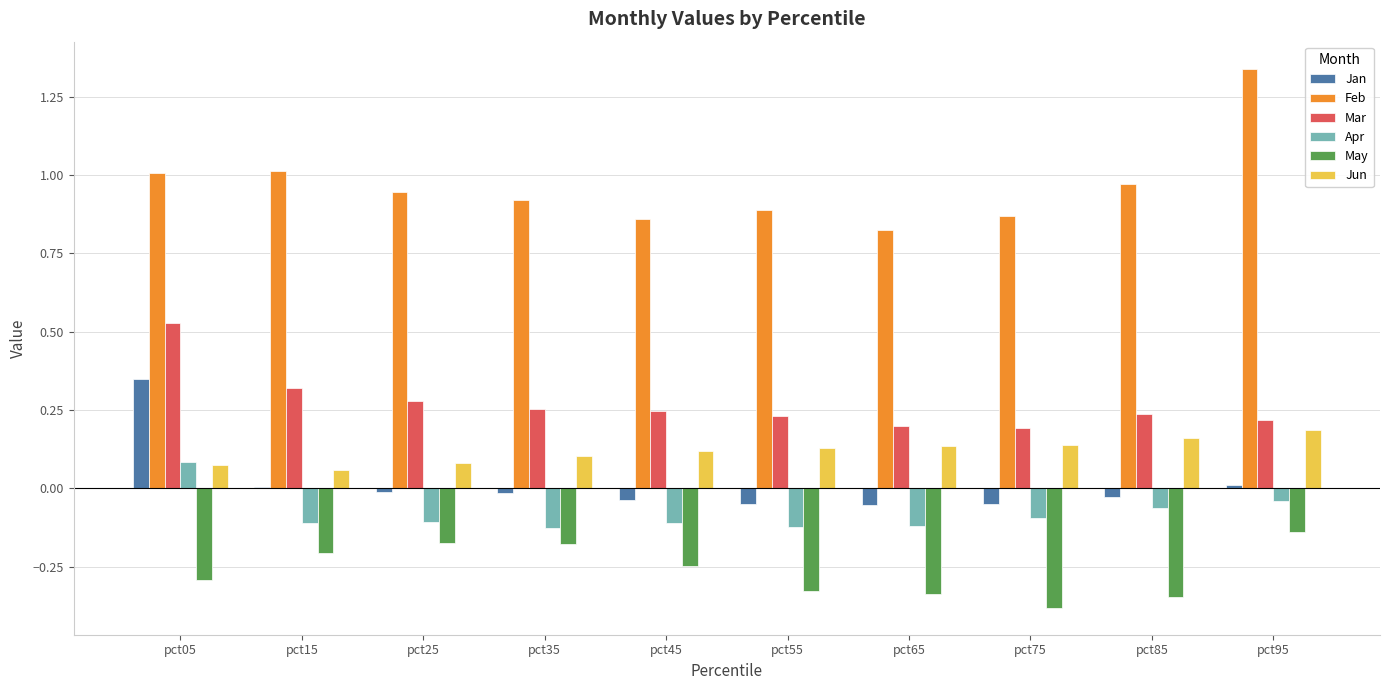

True or false: Feb has a value of 1.3 at pct75.

False